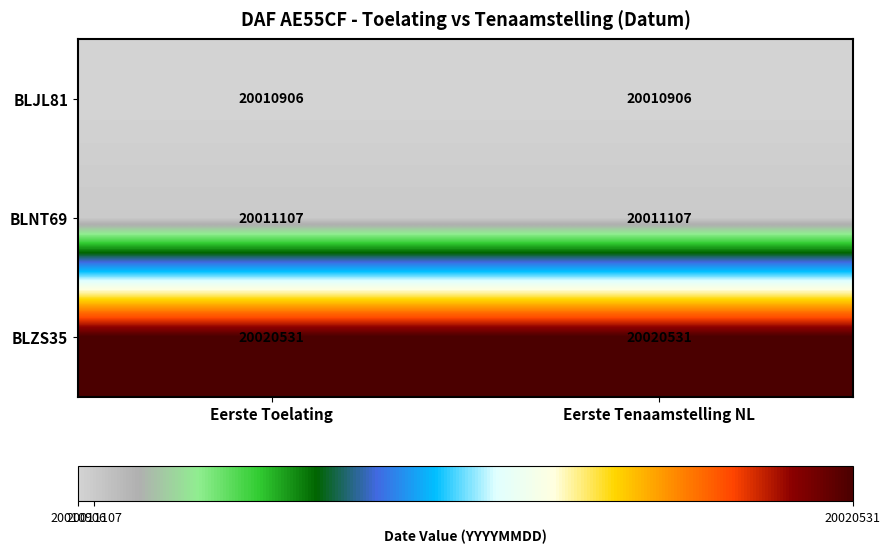

What is the total value across all series at Eerste Tenaamstelling NL?

60042544